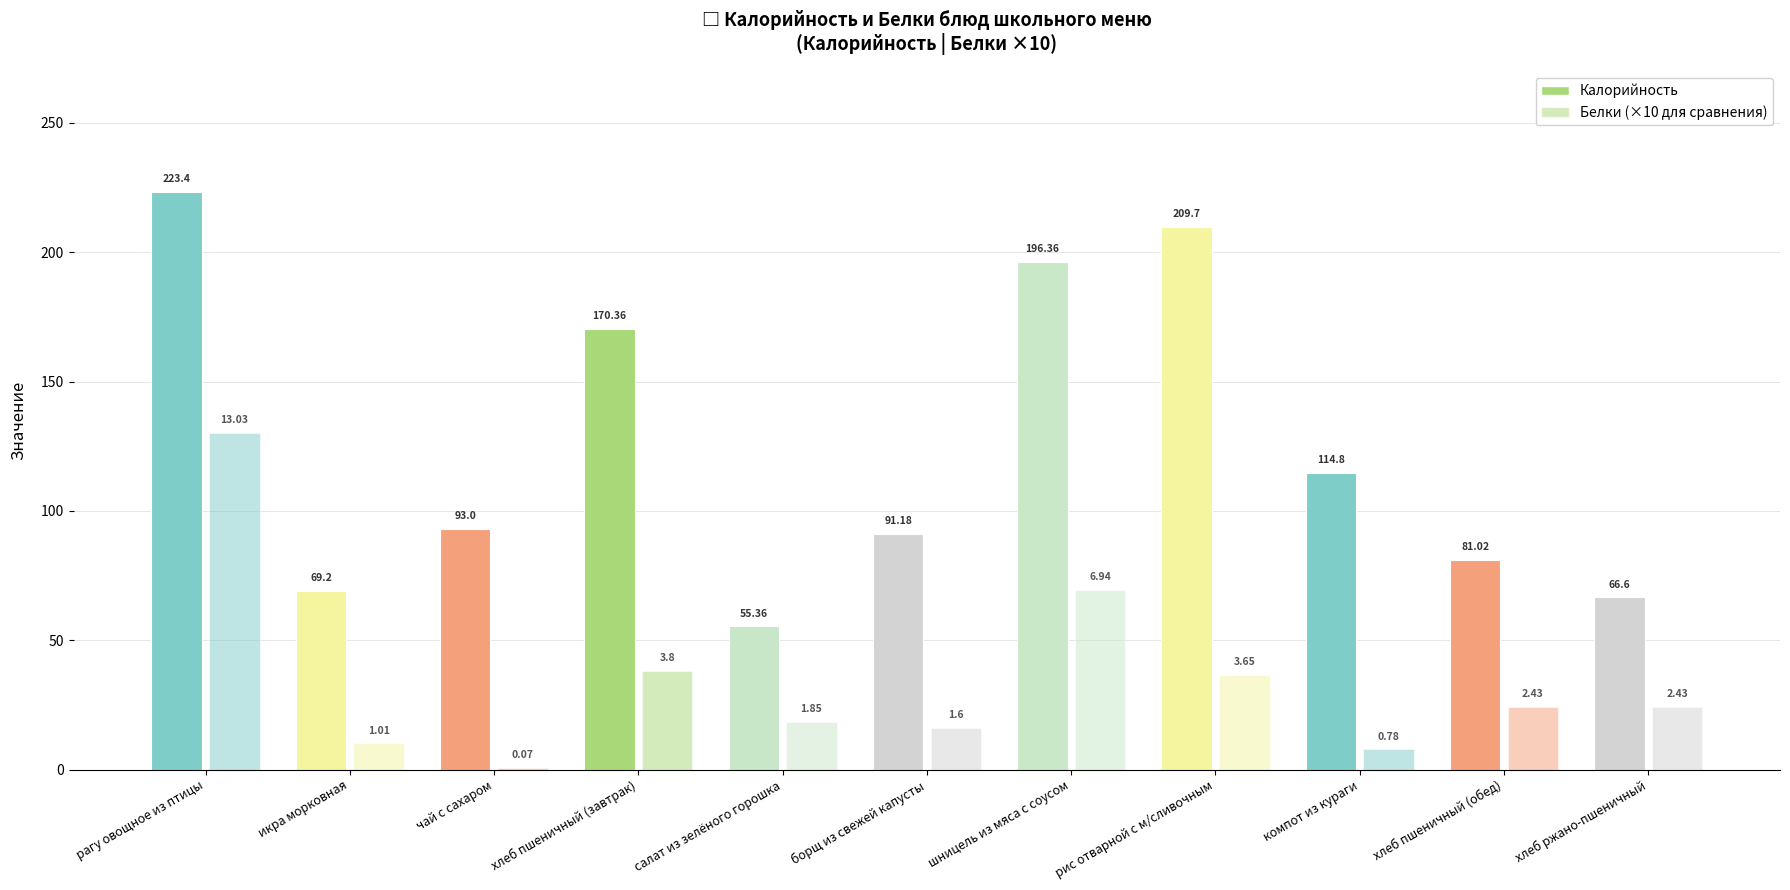

What is the difference between the Белки values at шницель из мяса с соусом and салат из зелёного горошка?

5.1